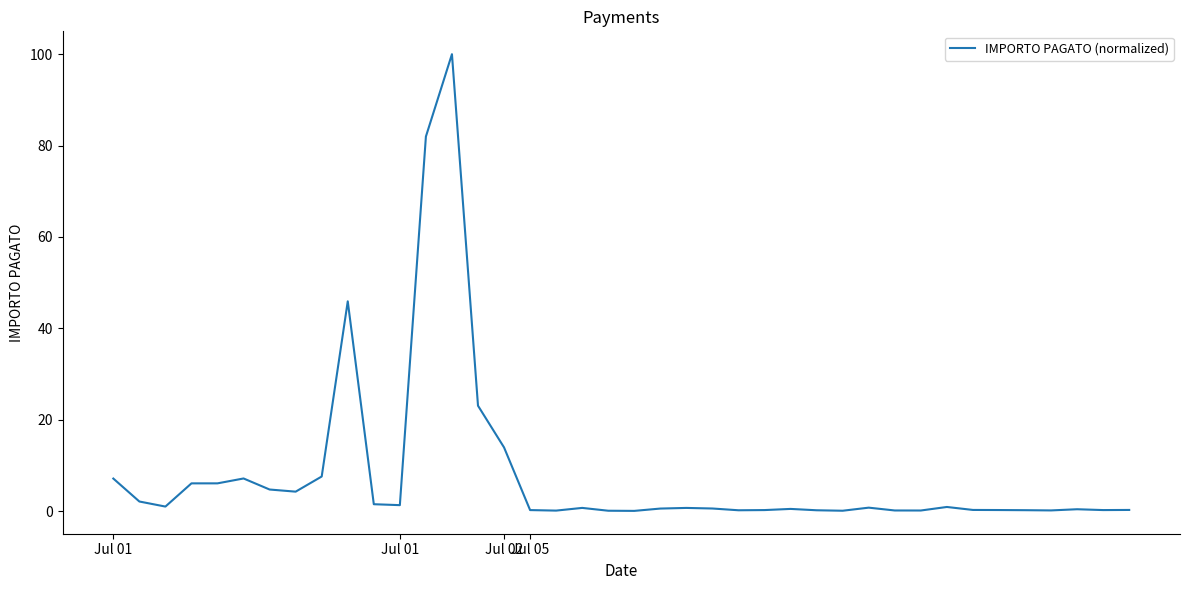

What is the difference between the maximum and minimum values?

99.9